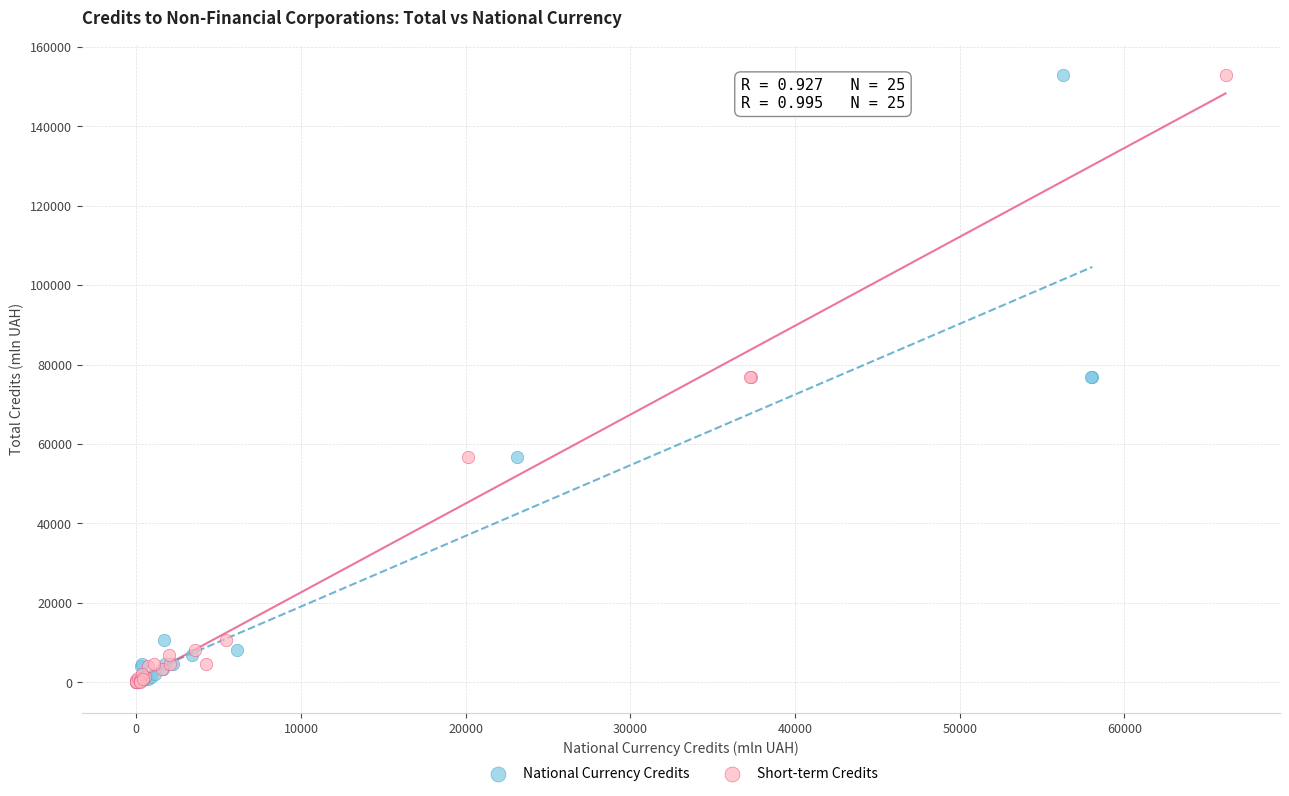

What are all the series names shown in the legend?

National Currency Credits, Short-term Credits